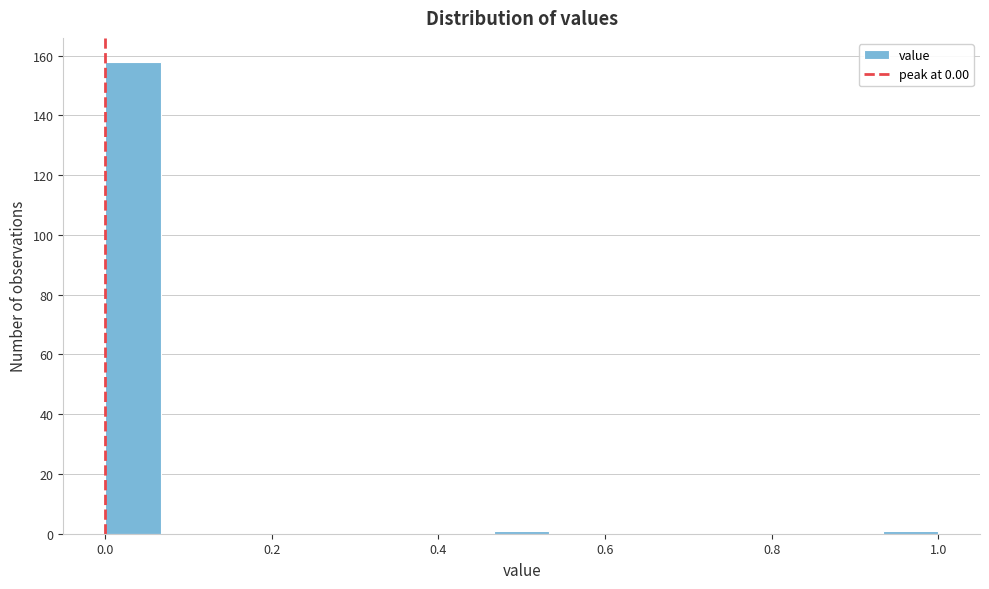

Read against the x-axis, roughly where is the centre of the tallest bar?

0.04